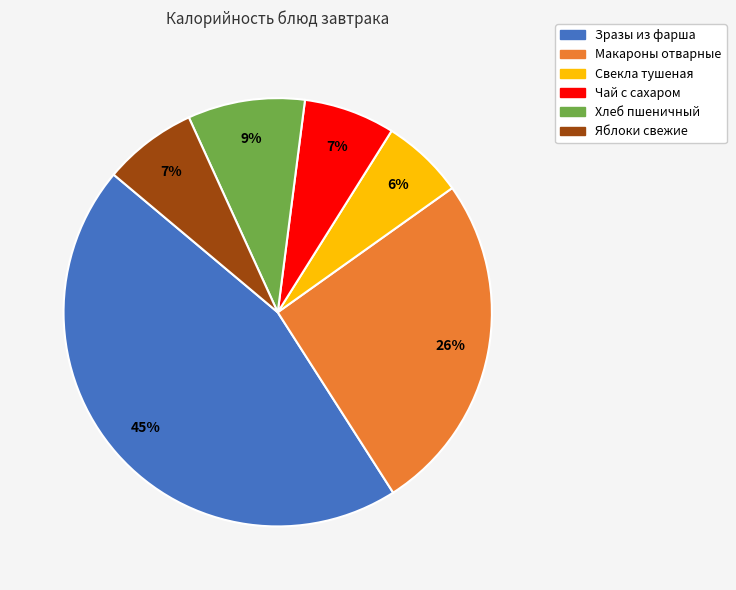

The Зразы из фарша slice represents 51% of the pie. True or false?

False